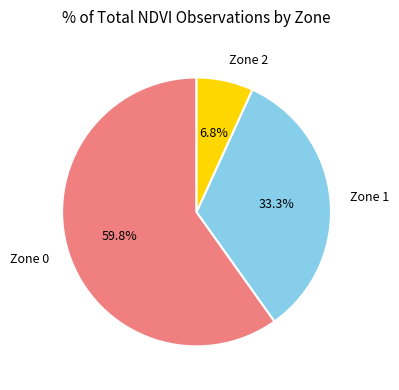

How many slices are in this pie chart?

3